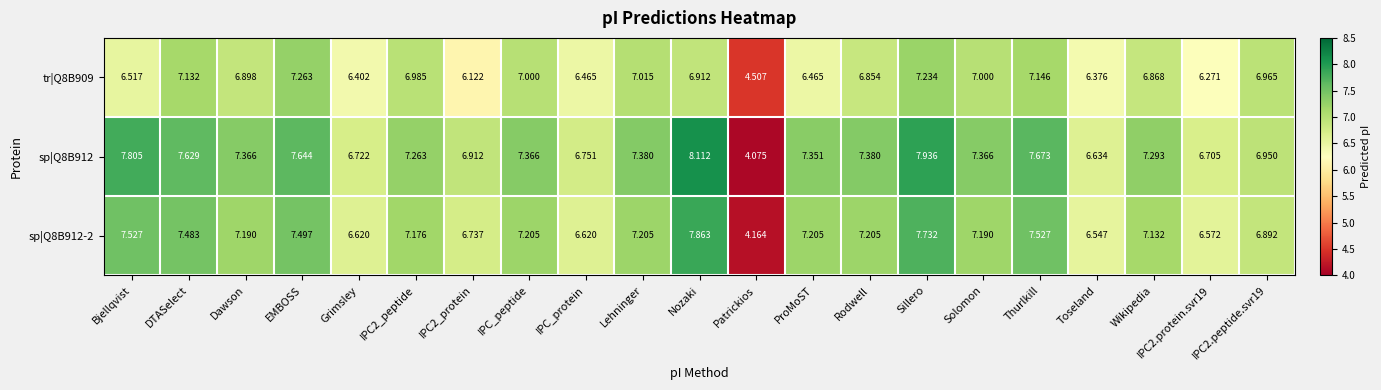

Where does the sp|Q8B912 series first go above 7?

Bjellqvist